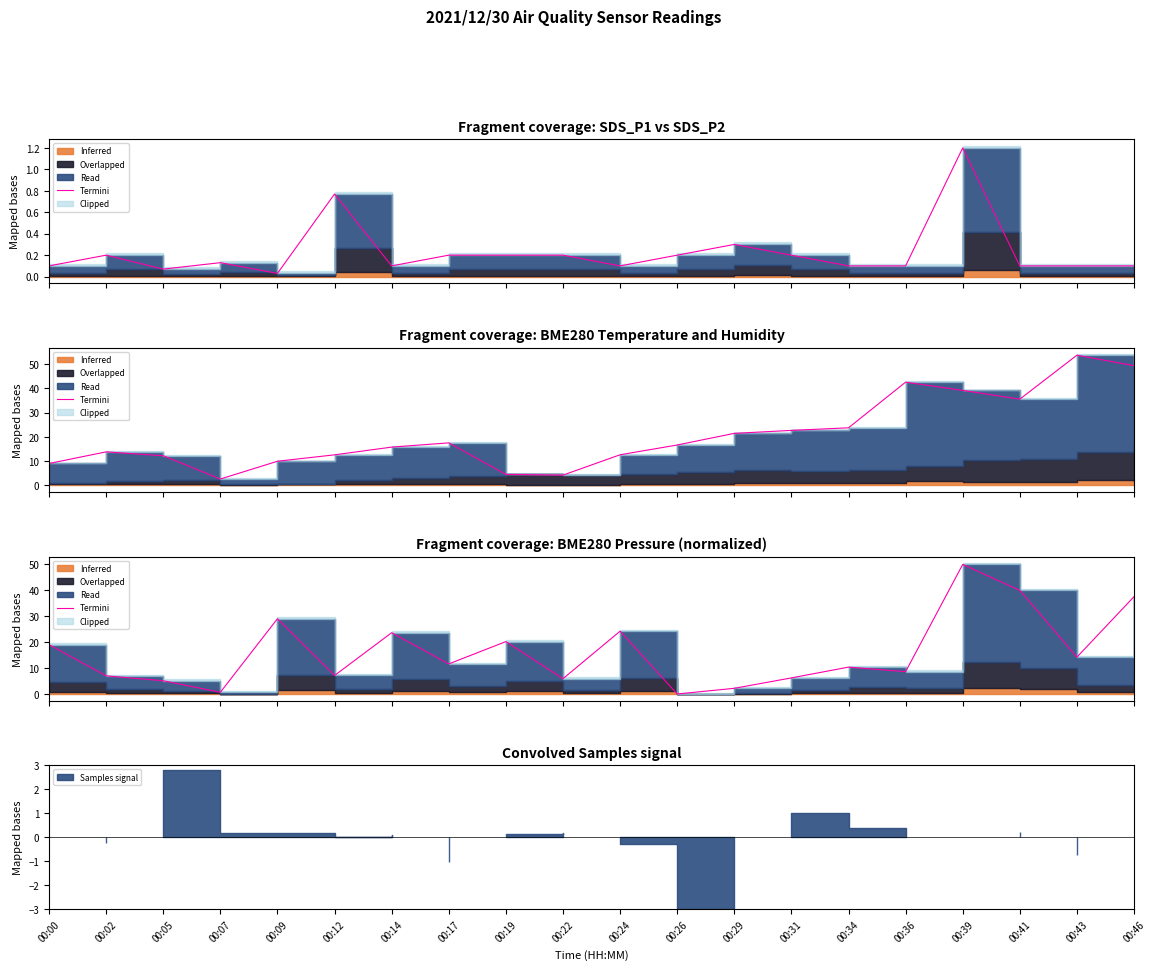

Where is the data nearest to the value 25?

00:24